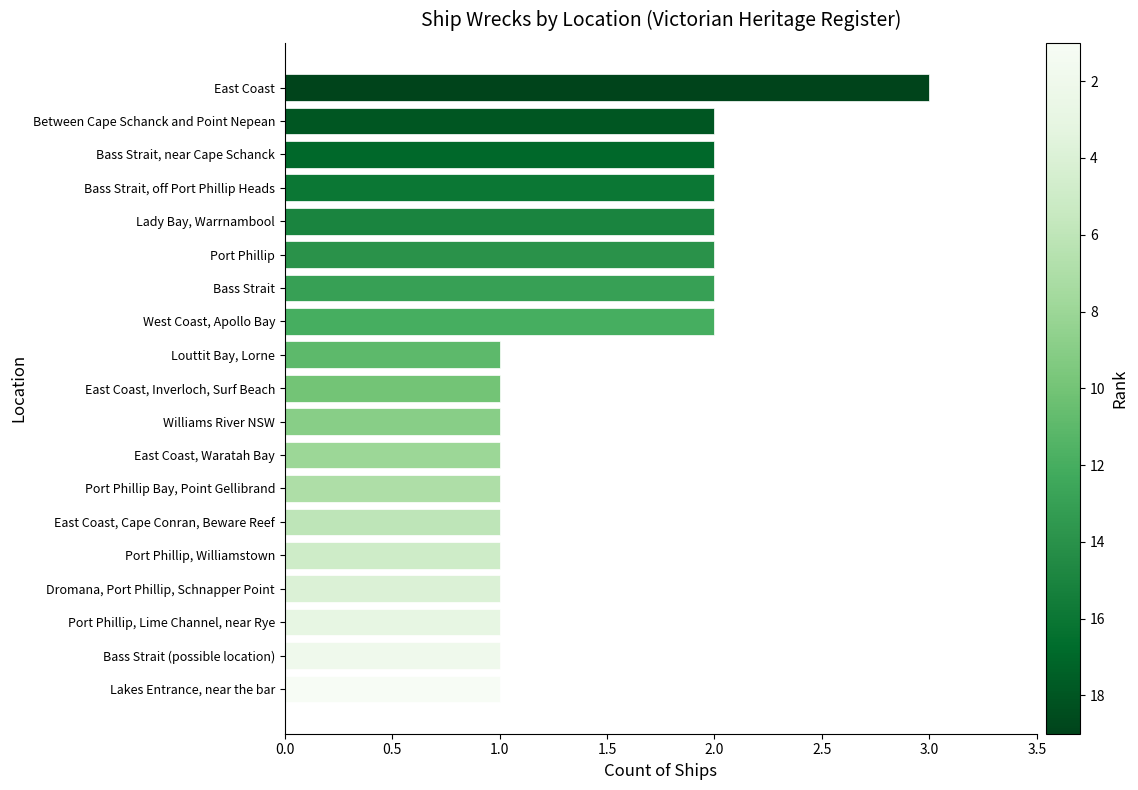

How many bars are there in total?

19